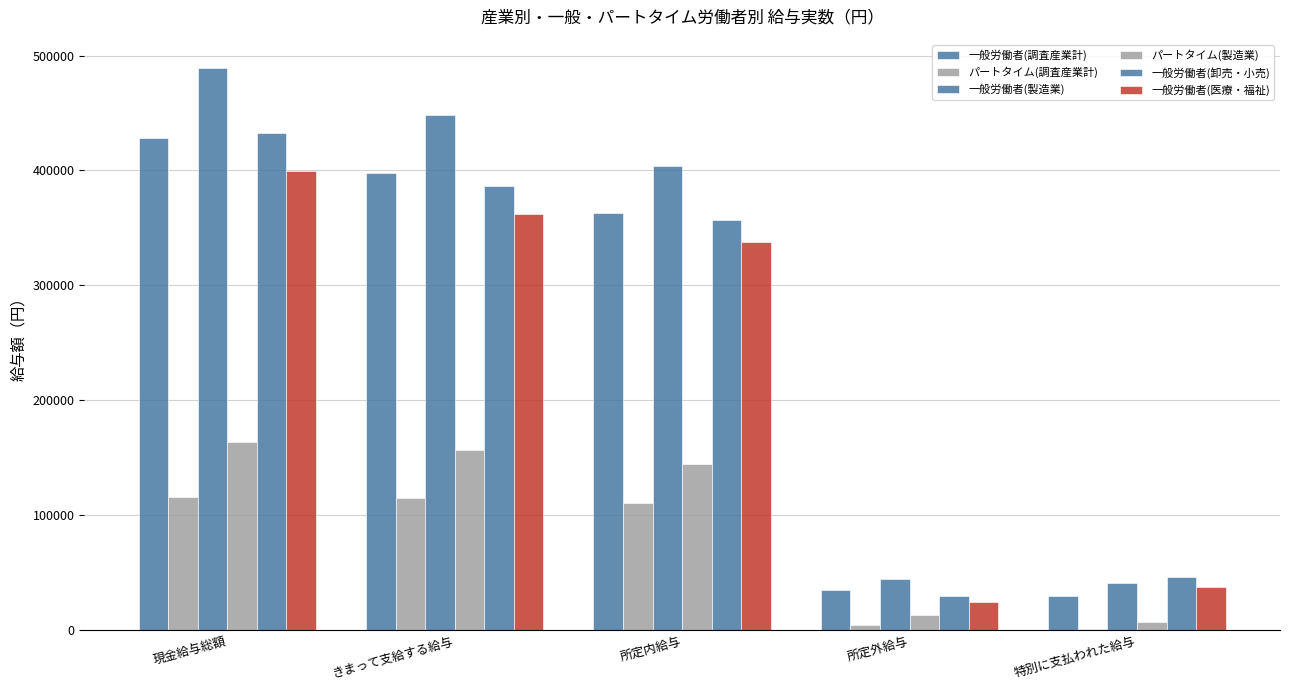

What is the difference between the second highest and minimum values in the 一般労働者(調査産業計) series?

368028